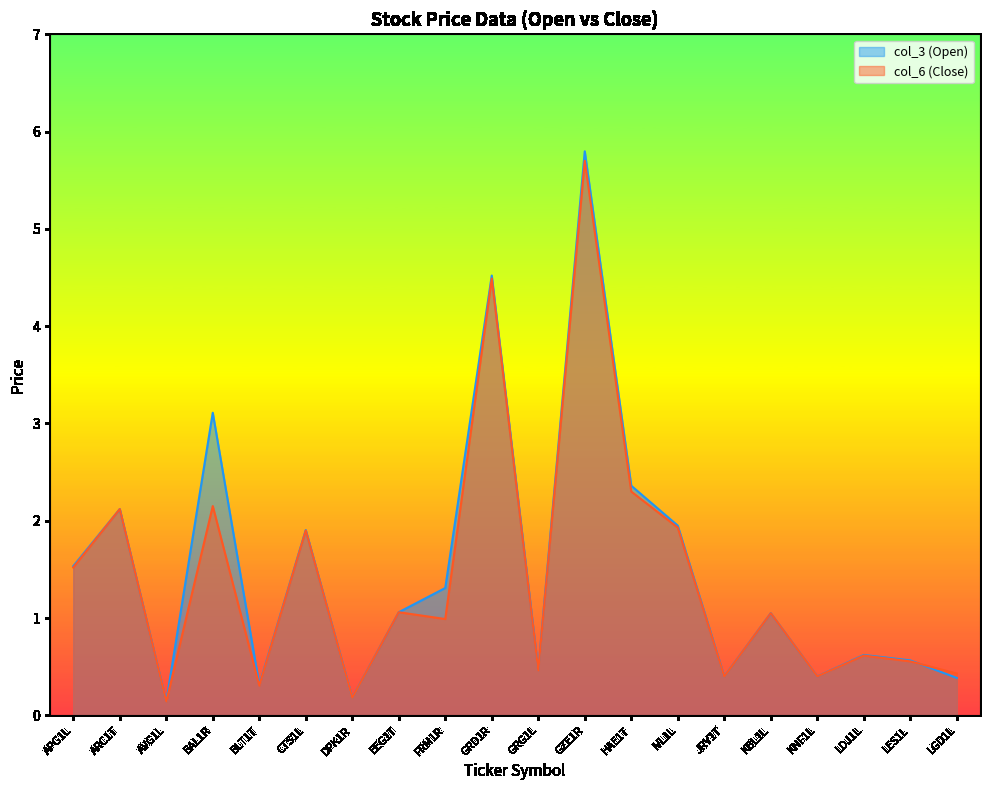

Which label corresponds to the smallest value in the chart?

AVG1L